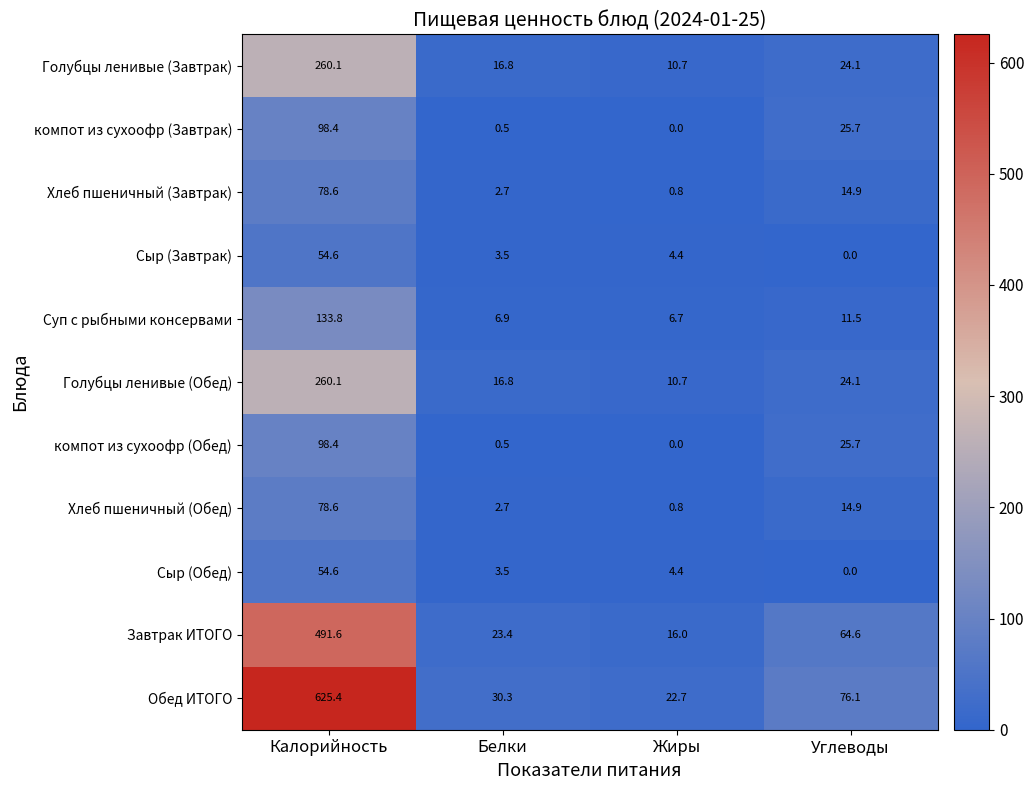

What is the total value across all series at Жиры?

77.2